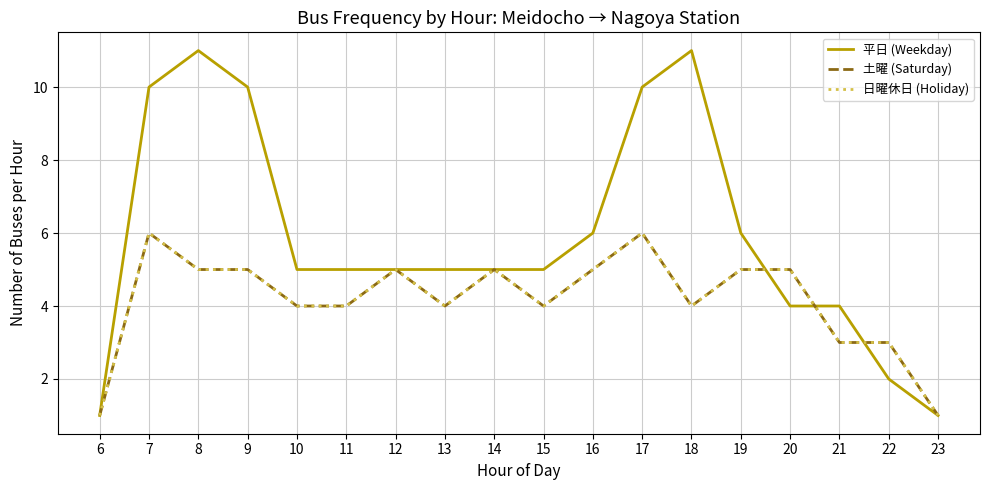

What is the value of the 土曜 (Saturday) point at the 2nd from the left?

6